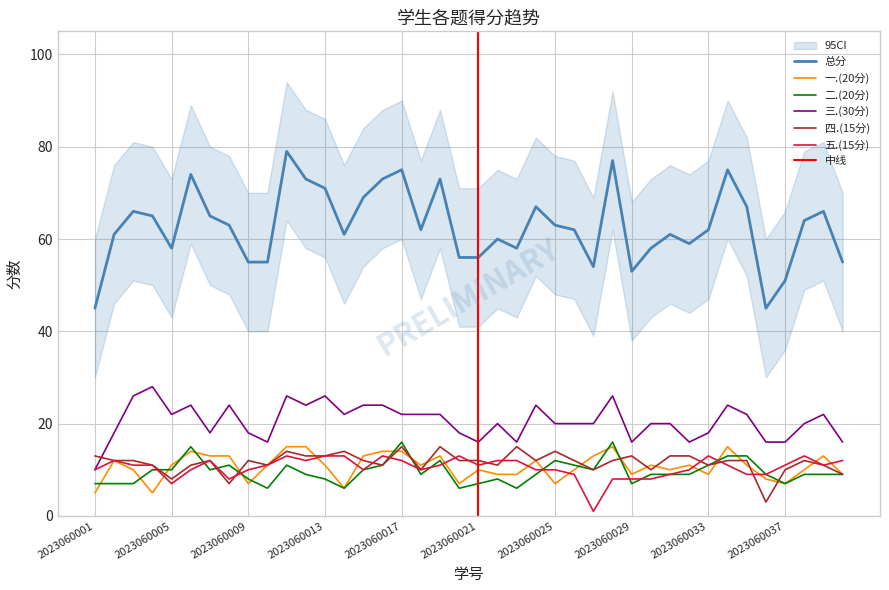

What is the difference between the maximum and second lowest values in the 总分 series?

34